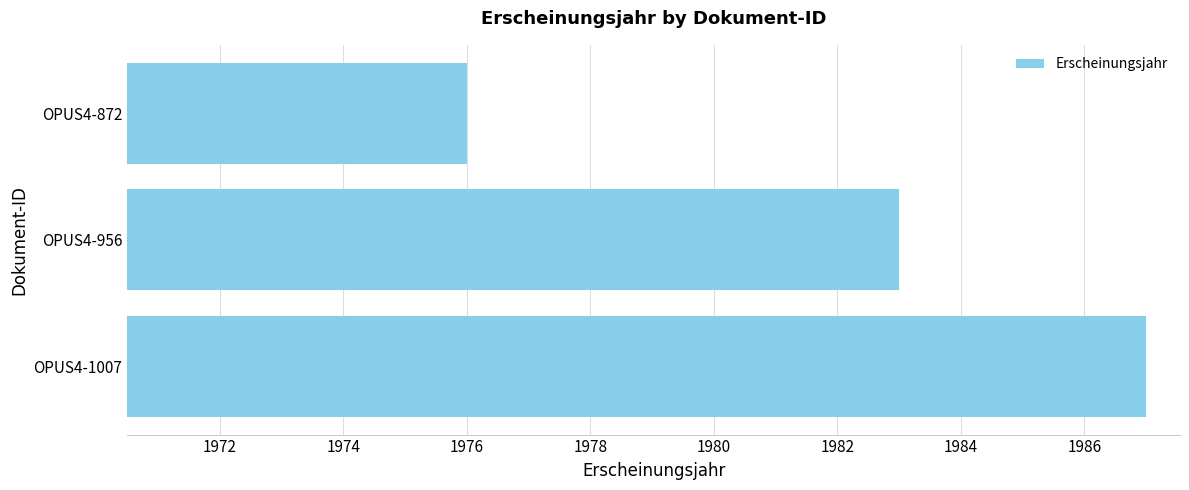

At which category does the chart reach its peak across all series?

OPUS4-1007